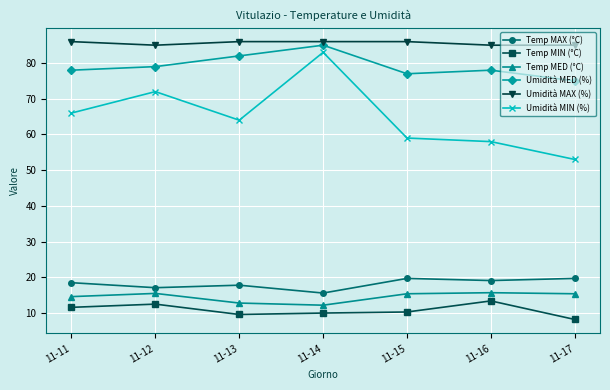

At how many categories does at least one series exceed 84?

7